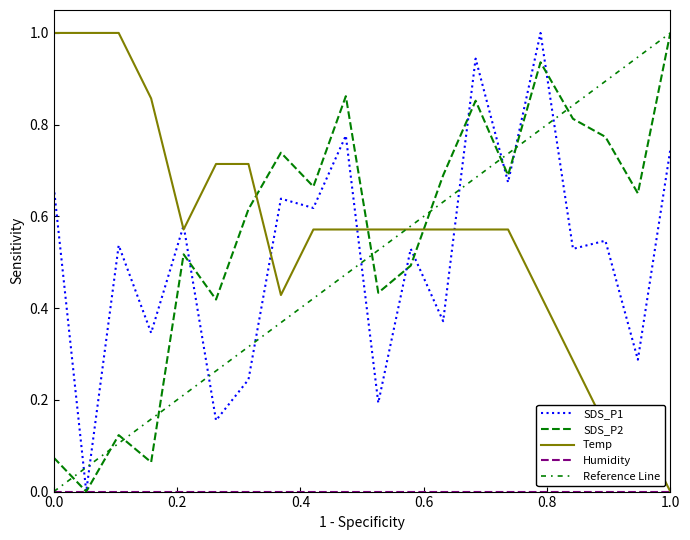

What is the value of the Temp point at the 6th from the left?

0.7